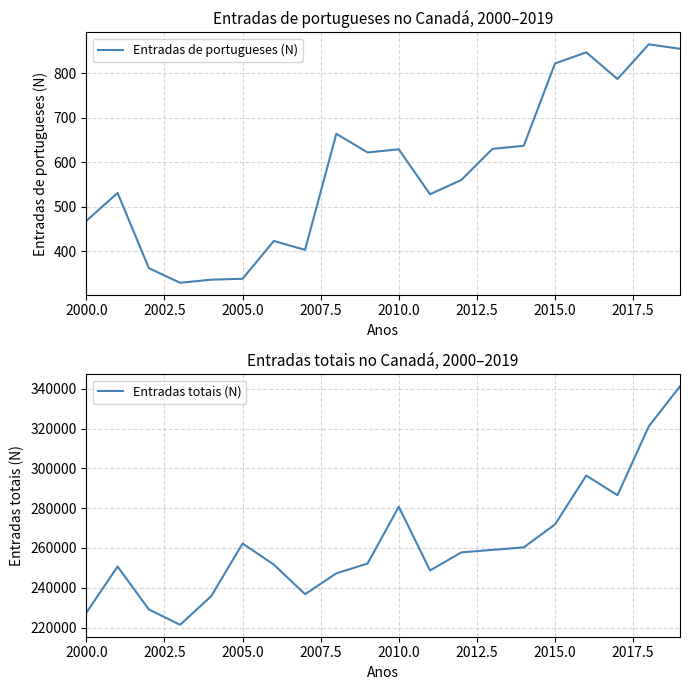

Is it true that Entradas de portugueses (N) equals 174 at 2005.0?

False